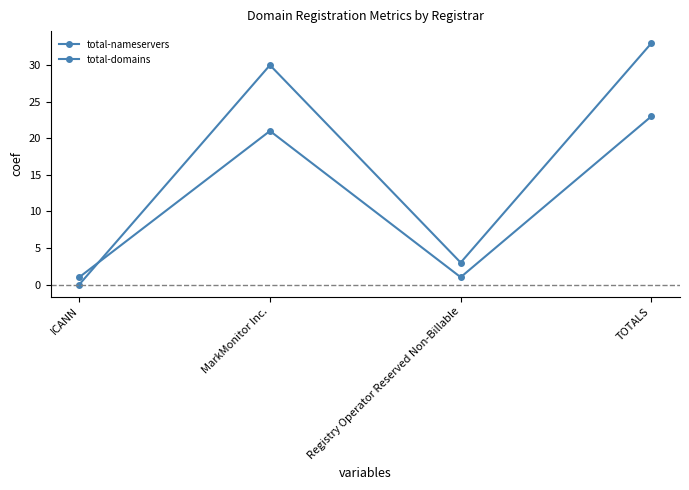

What is the label of the 2nd point from the left?

MarkMonitor Inc.